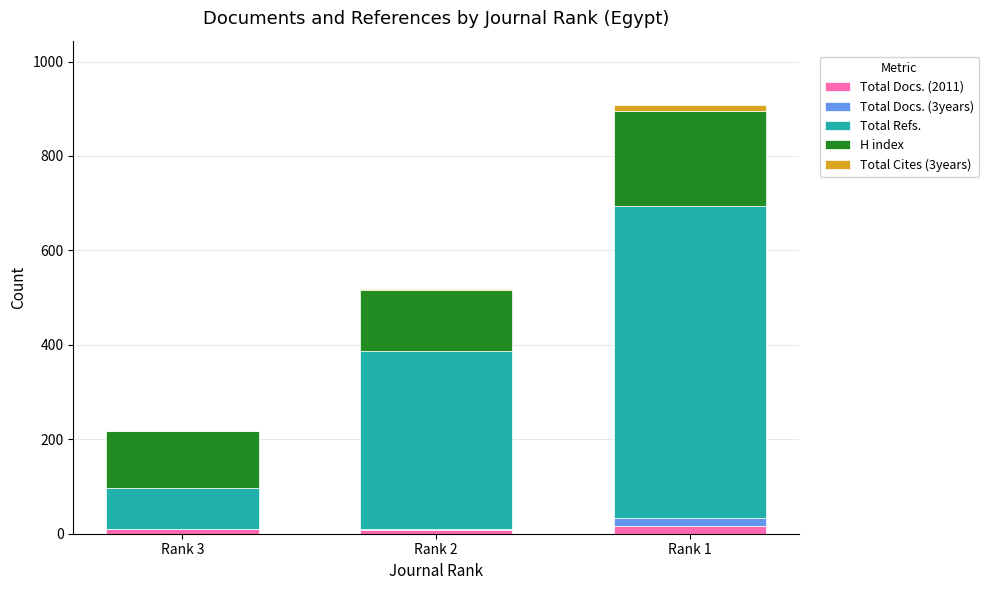

How many series are shown in this chart?

5